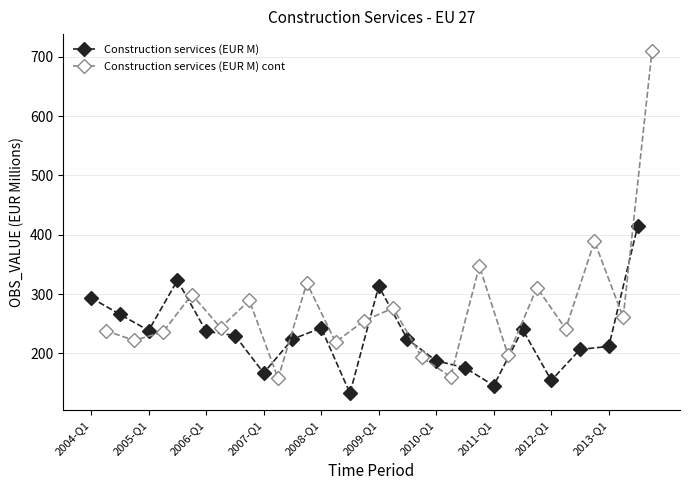

True or false: Construction services (EUR M) cont has more than 1 interior local peaks.

True